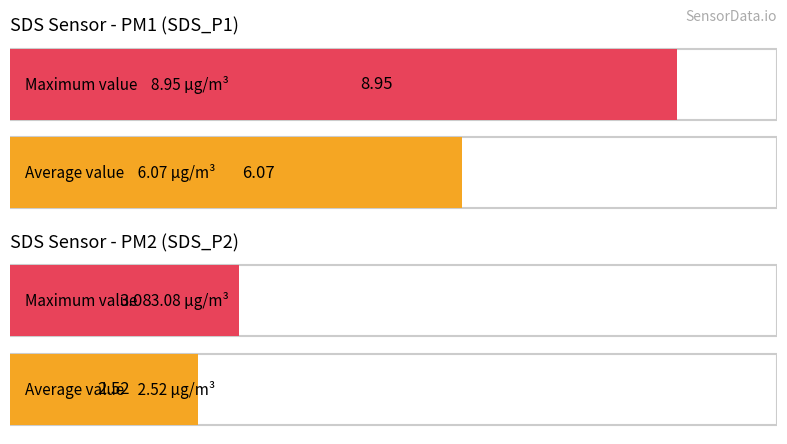

Which series has the largest total across all categories?

SDS_P1